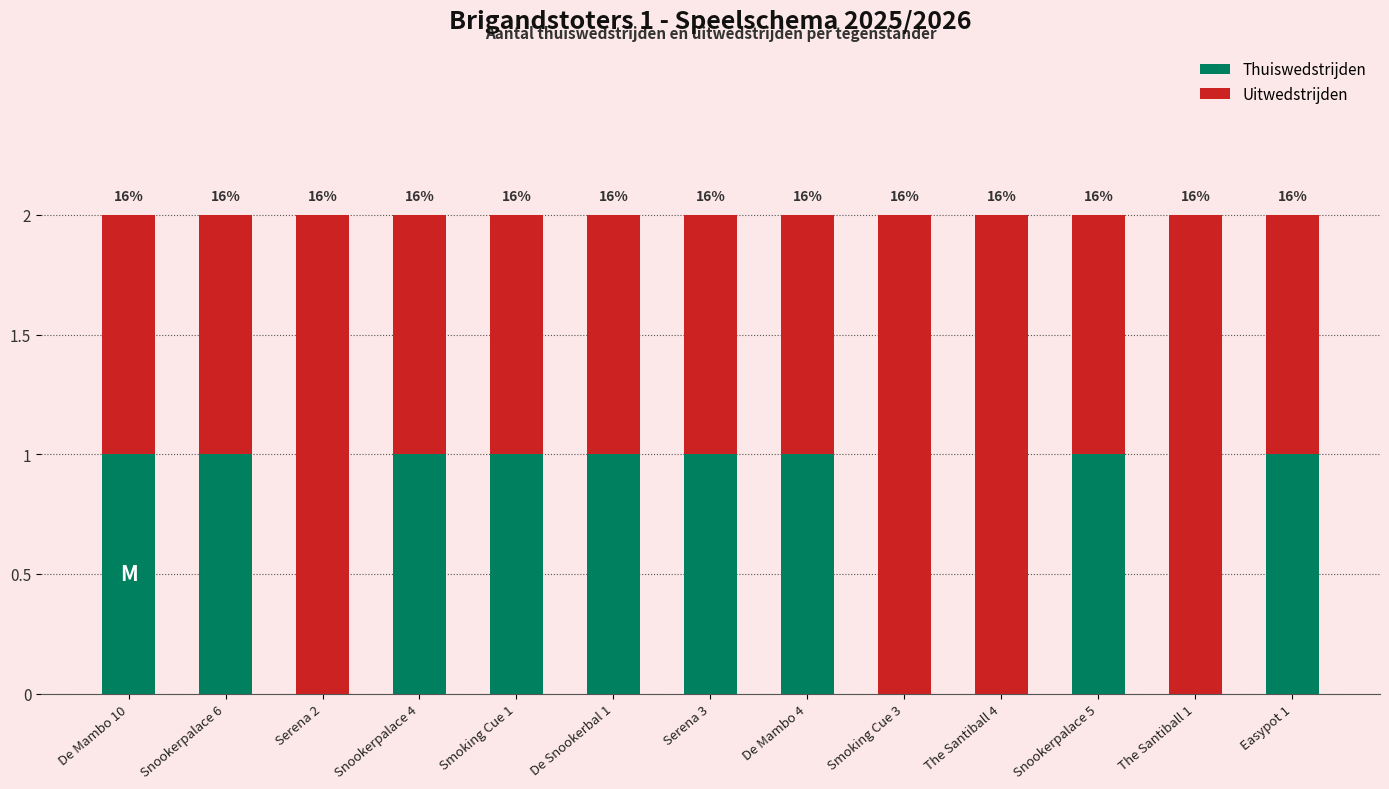

Which series changed the most between Smoking Cue 1 and De Snookerbal 1?

Thuiswedstrijden